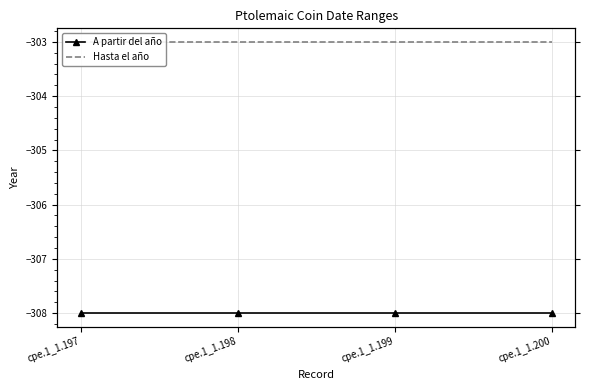

The Hasta el año series shows -303 at cpe.1_1.199. True or false?

True